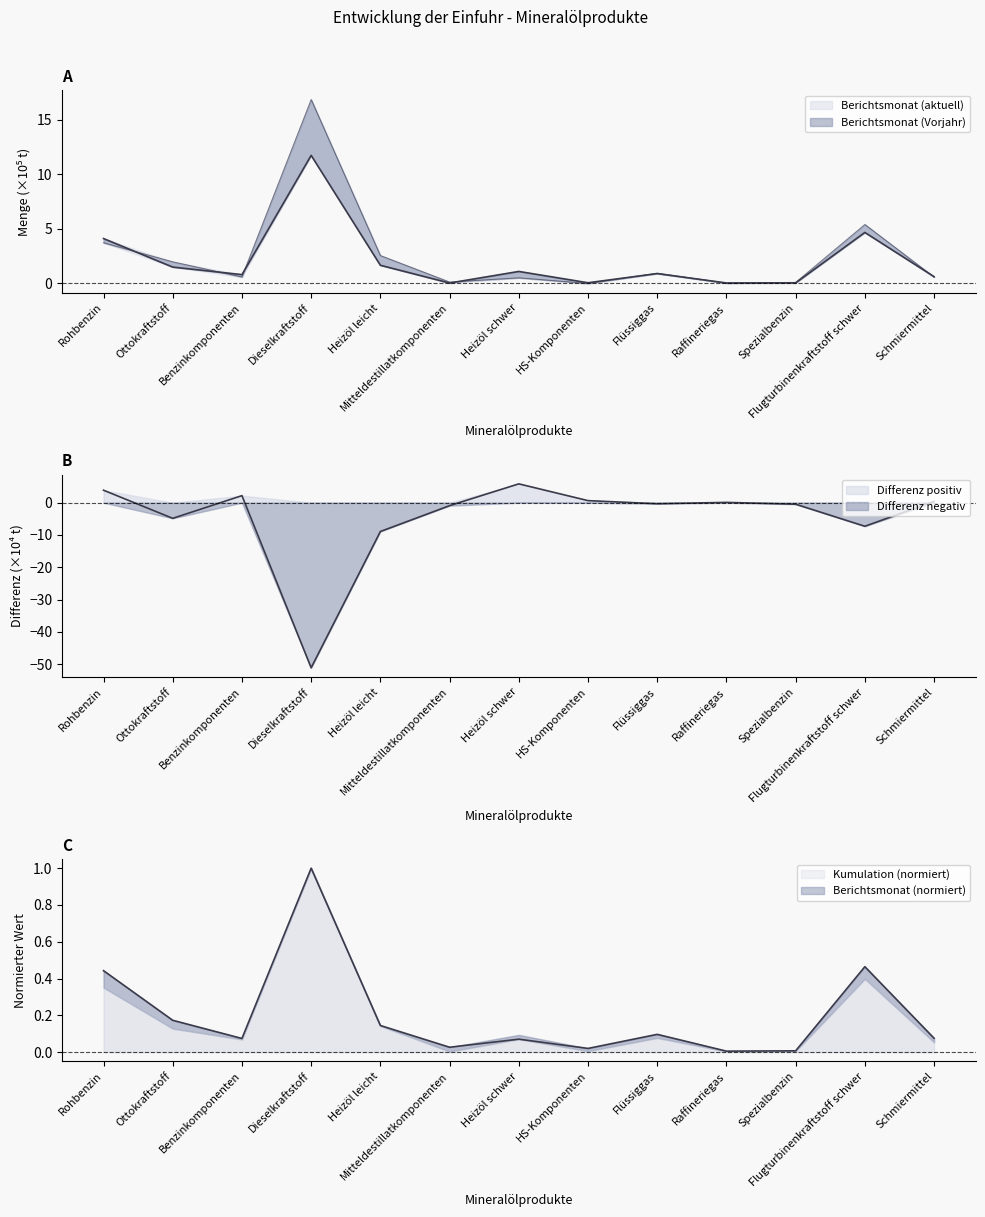

What is the label of the 13th point from the left?

Schmiermittel